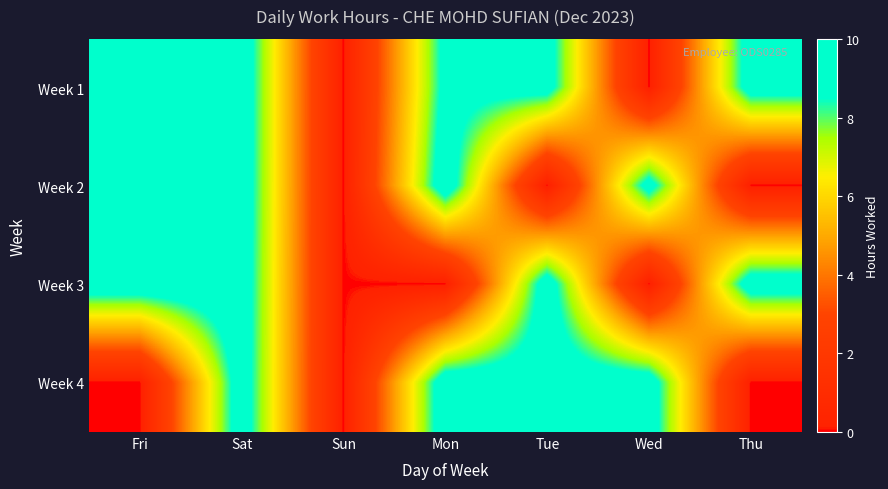

Rank the series at Mon from lowest to highest value.

Week 3, Week 1, Week 4, Week 2